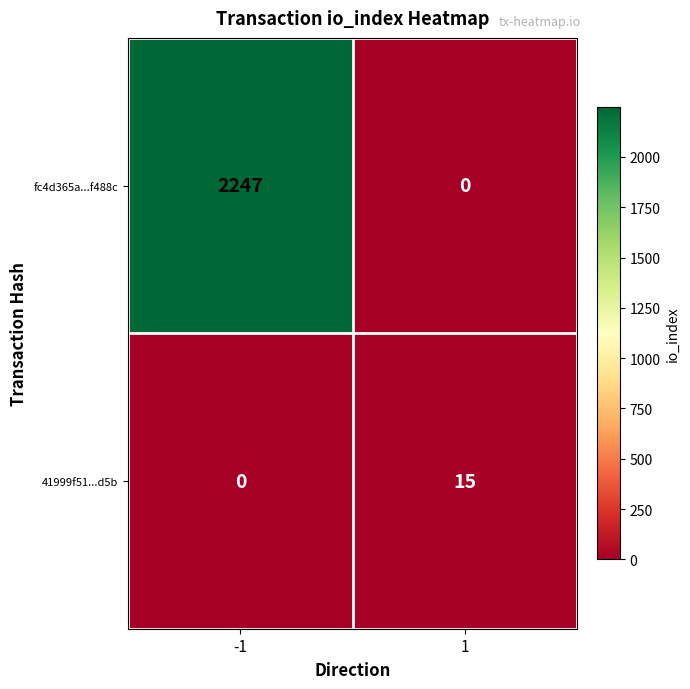

What is the sum of the fc4d365a...f488c values at 1 and -1?

2247